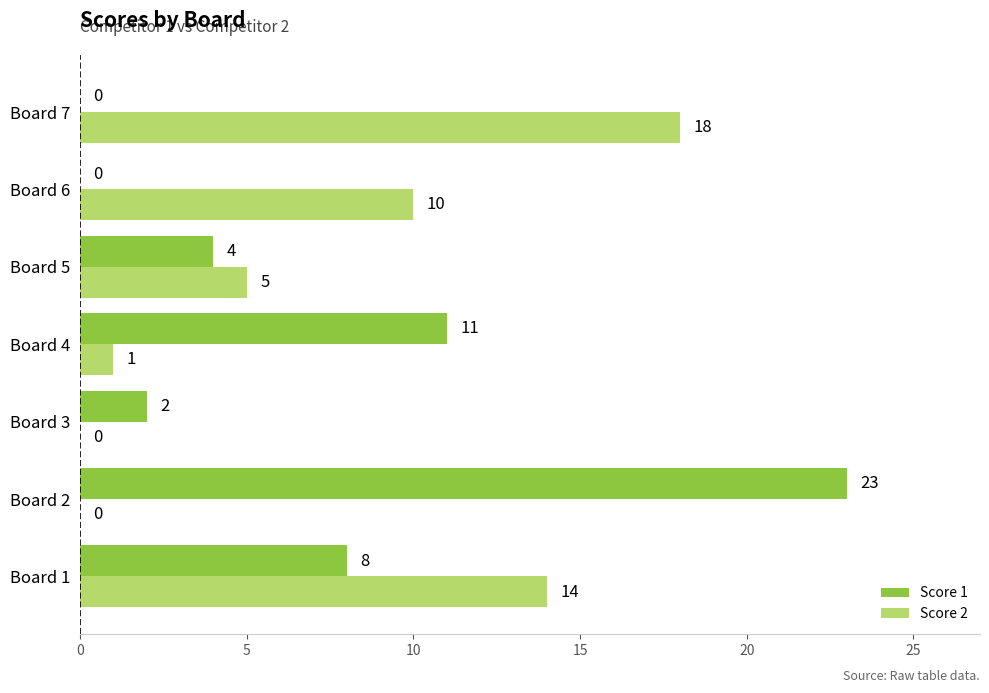

What is the maximum value shown in the chart?

23